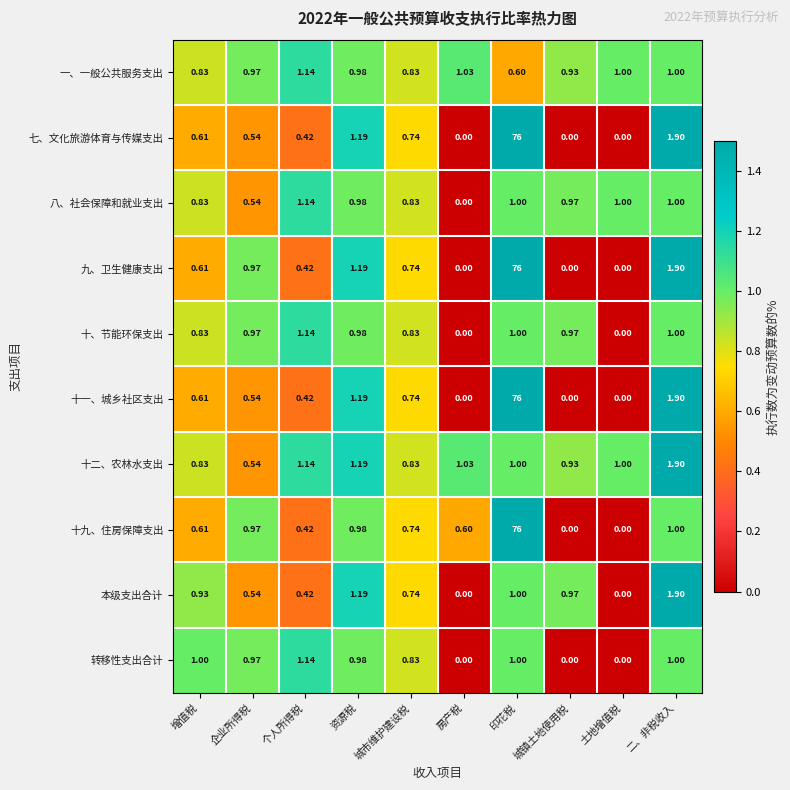

Is the value of 十九、住房保障支出 at 企业所得税 greater than the value of 十一、城乡社区支出 at 增值税?

Yes